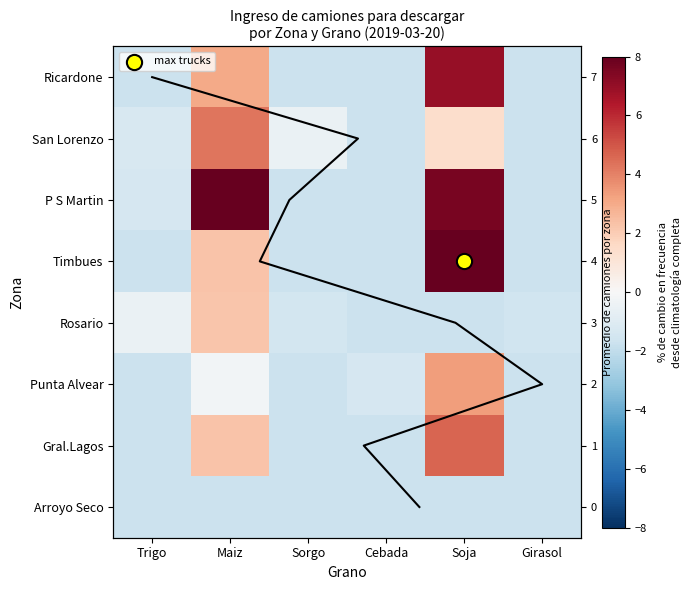

The value of Ricardone at Trigo is -0.6. True or false?

False